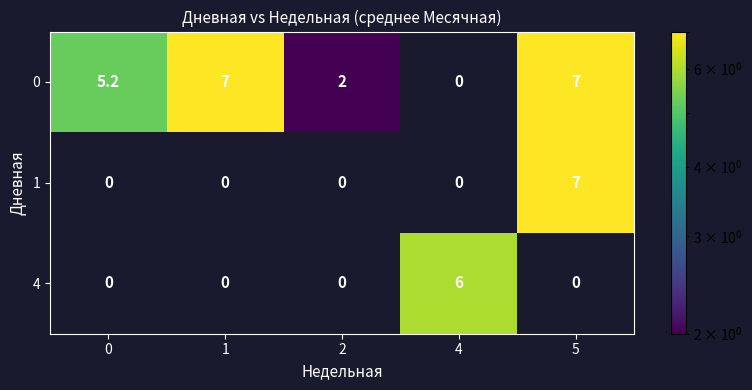

What is the difference between the 1 values at 0 and 5?

7.0